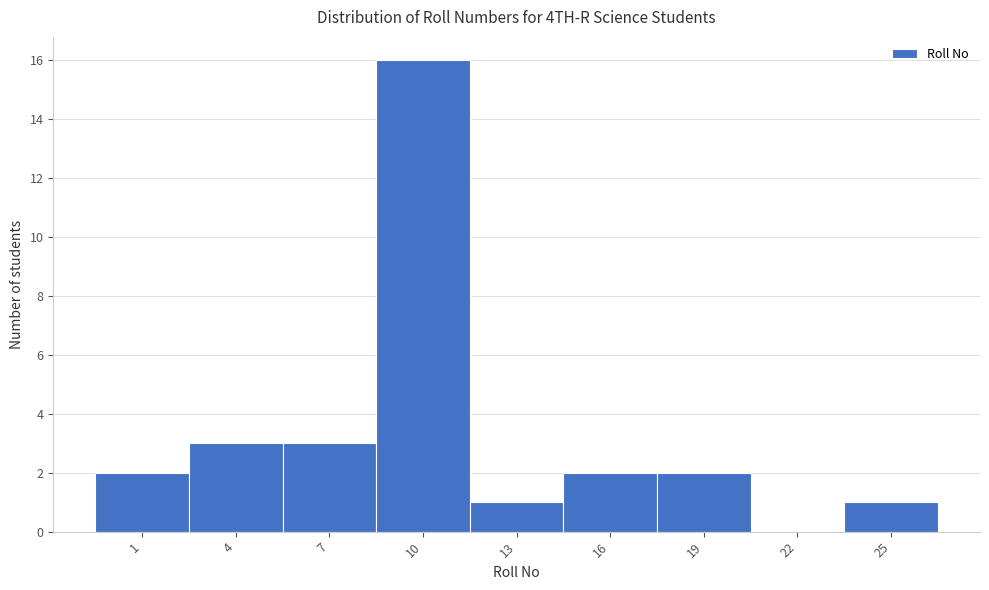

Reading left to right, extract all data points from this chart.

1=2	4=3	7=3	10=16	13=1	16=2	19=2	22=0	25=1